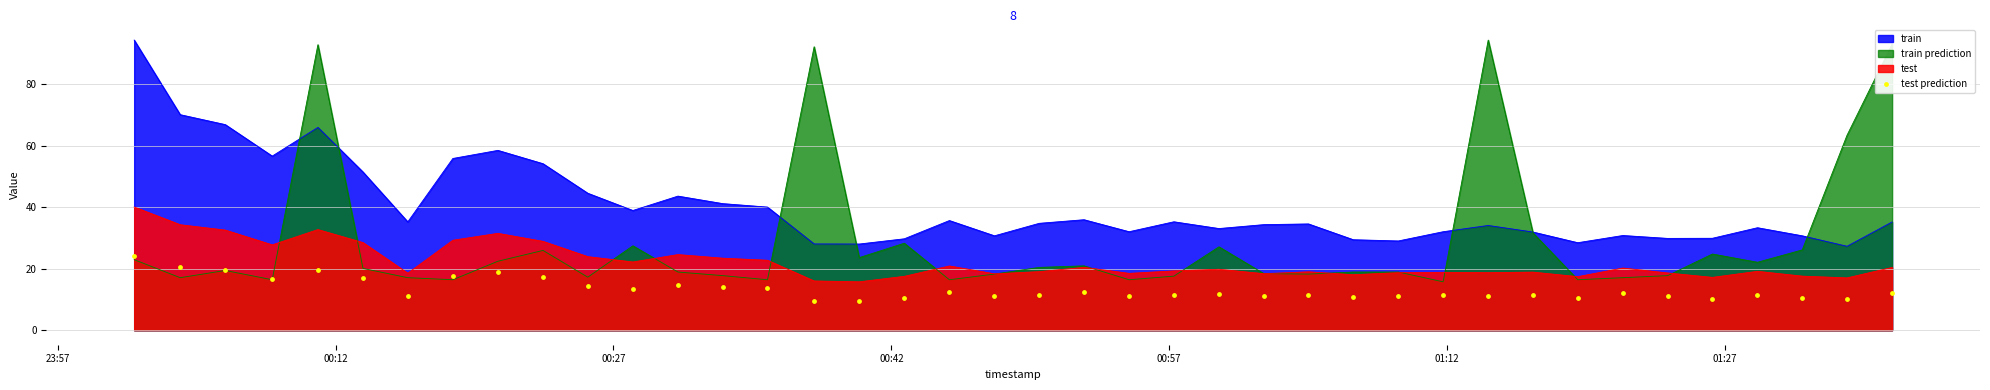

True or false: train and test intersect in this chart.

False